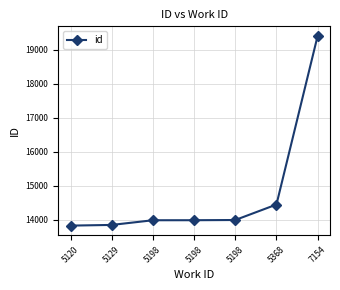

What is the greatest value displayed?

19414